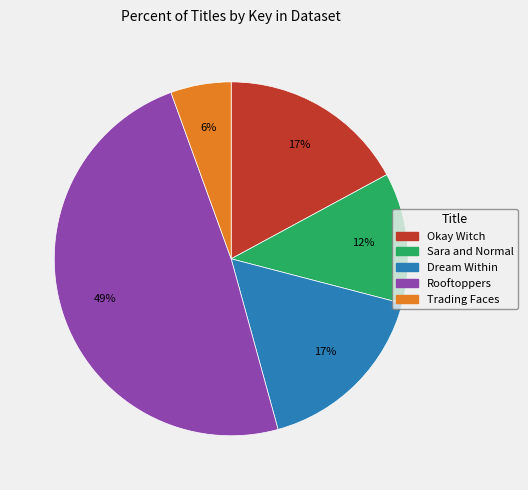

To the nearest percent, what is the difference between the largest and smallest slice percentages?

43%